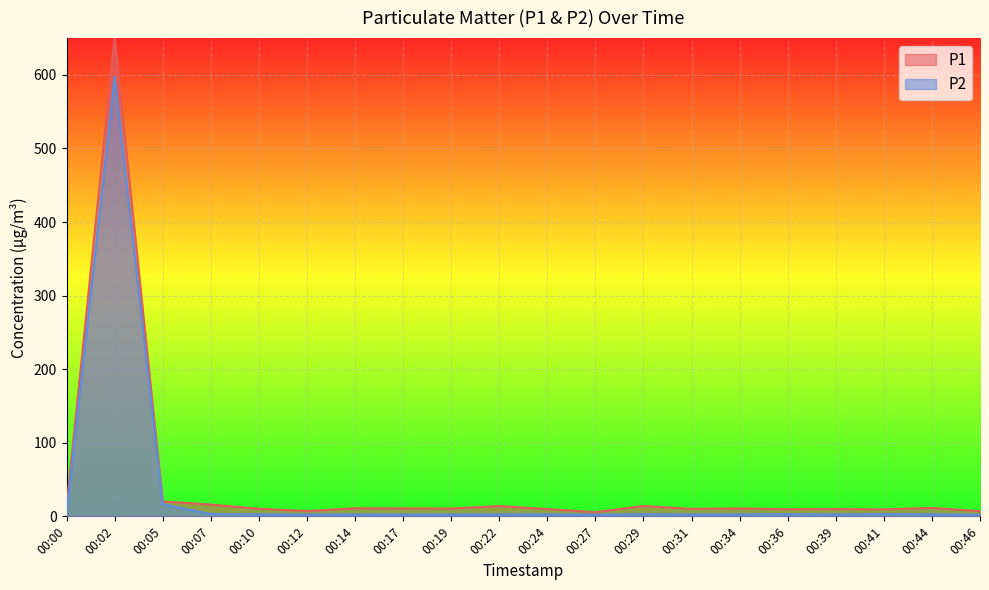

Does the chart display data point markers on the line(s)?

No